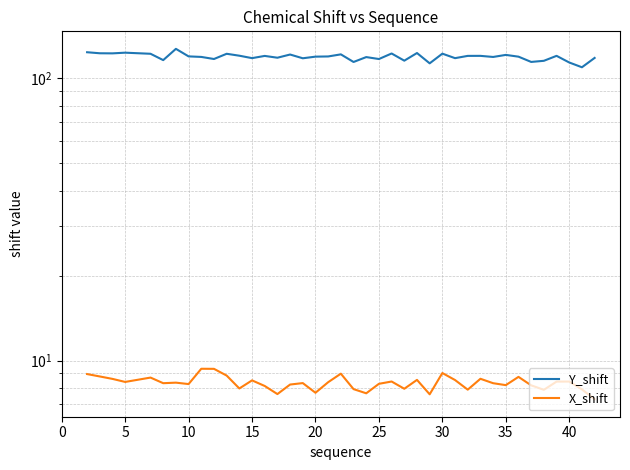

Which series has the largest total across all categories?

Y_shift